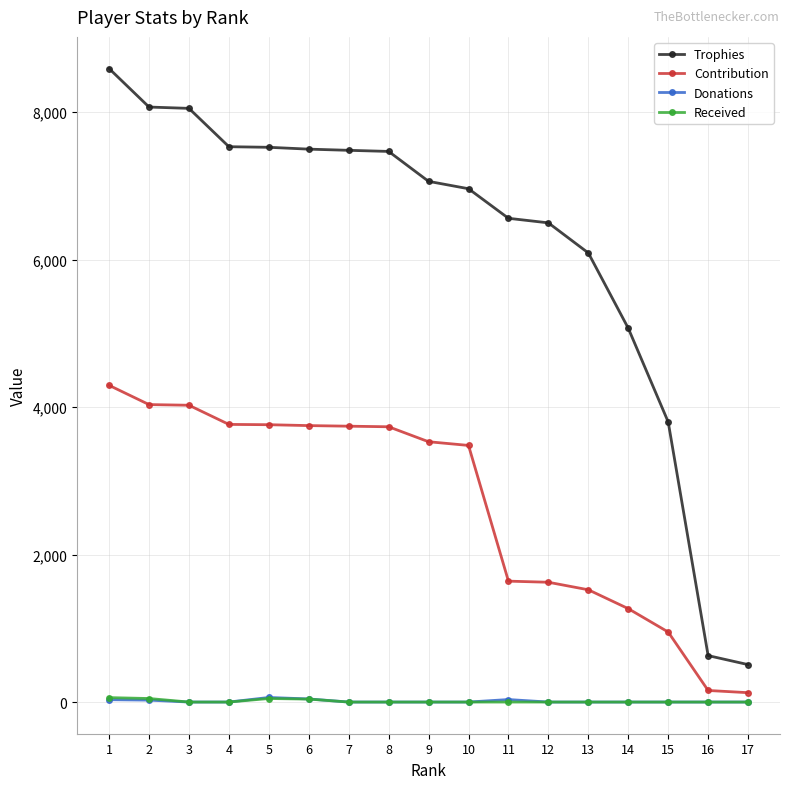

What is the sum of the Donations values at 6 and 5?

104